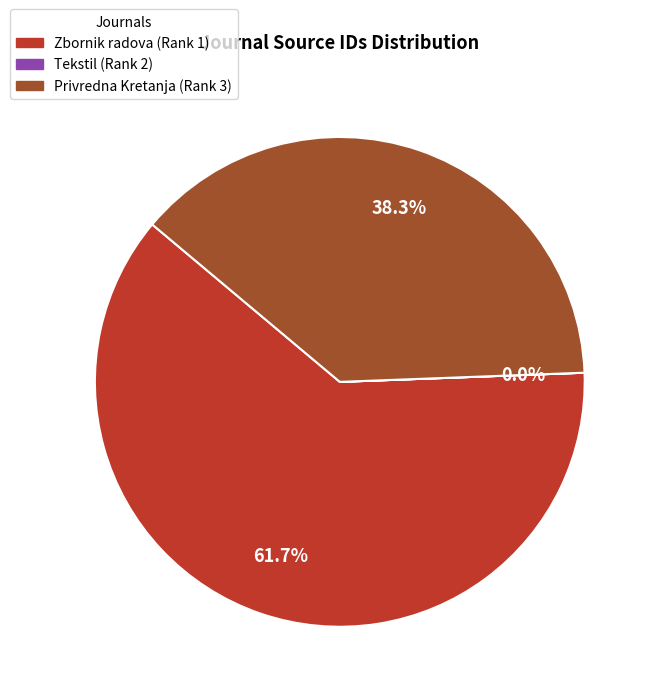

Is it true that Privredna Kretanja (Rank 3) is 31% of the pie?

False